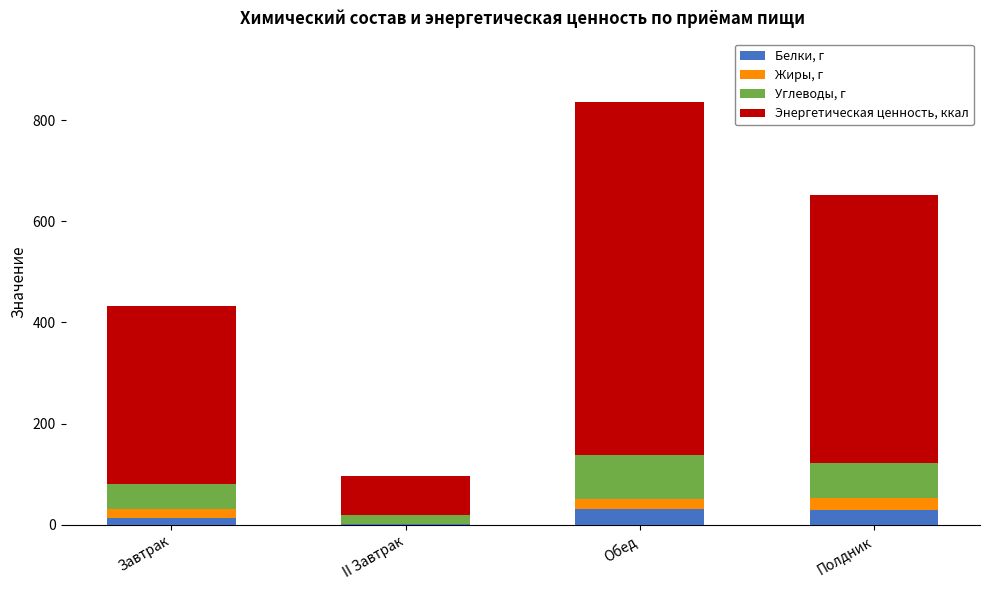

At which category is the sum across all series the highest?

Обед